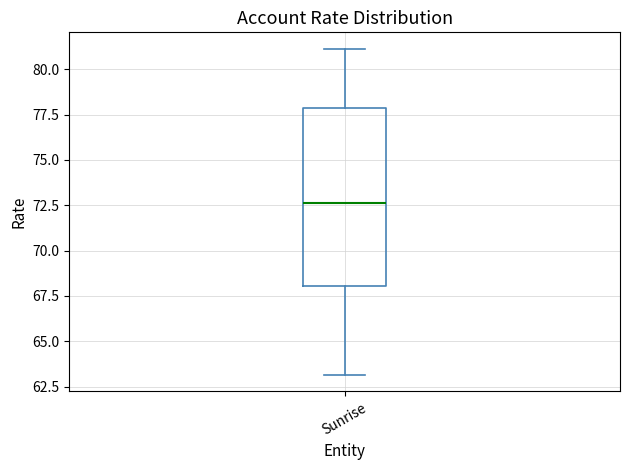

Transcribe this box plot: give where the median line is, the range the box spans, and where the two whiskers end, as read against the y-axis. The values are not printed on the chart, so give them approximately, as read against the axis.

median 72.5, box 68.0 to 78.0, whiskers 63.0 to 81.0